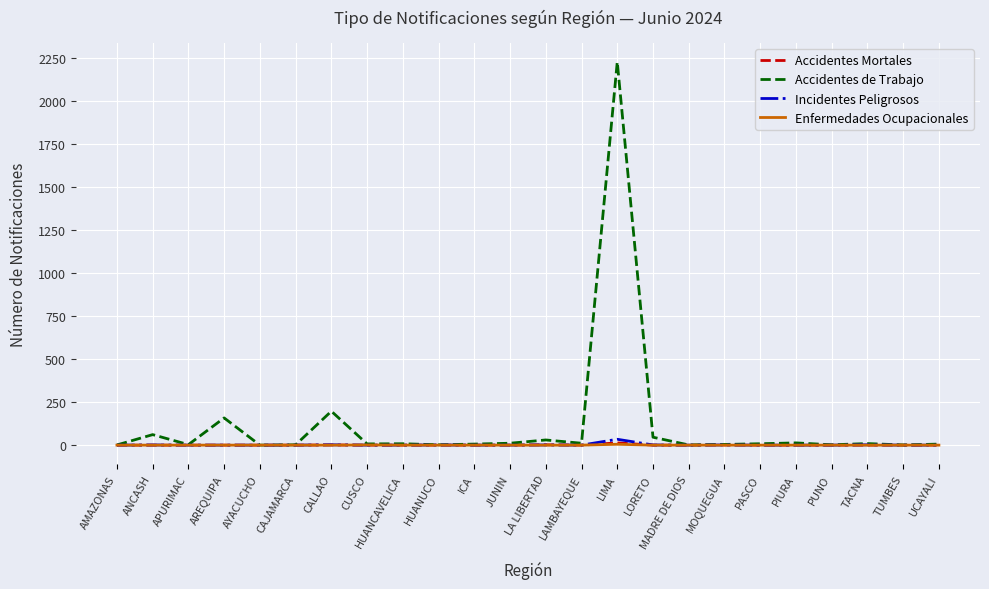

What is the greatest value displayed?

2226